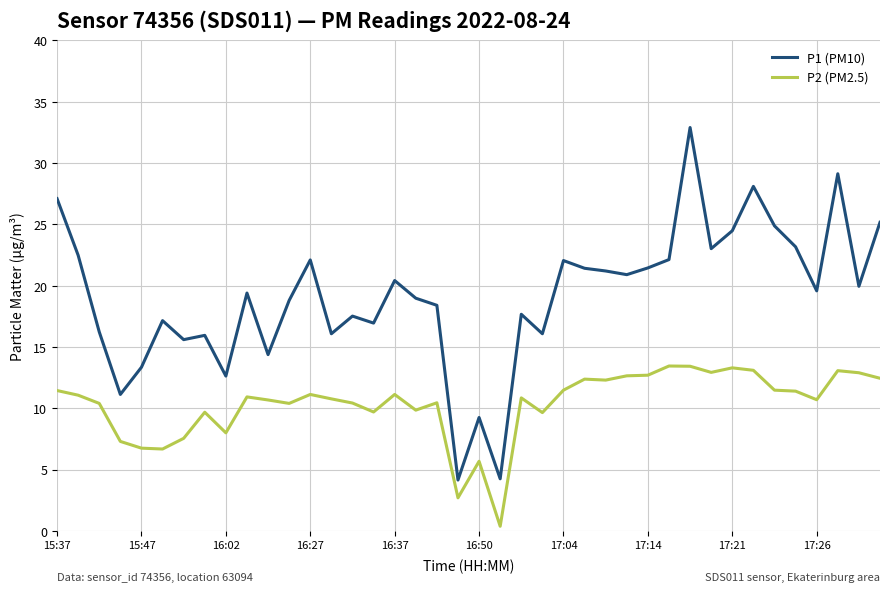

List the series in order of their overall mean, highest first.

P1 (PM10), P2 (PM2.5)